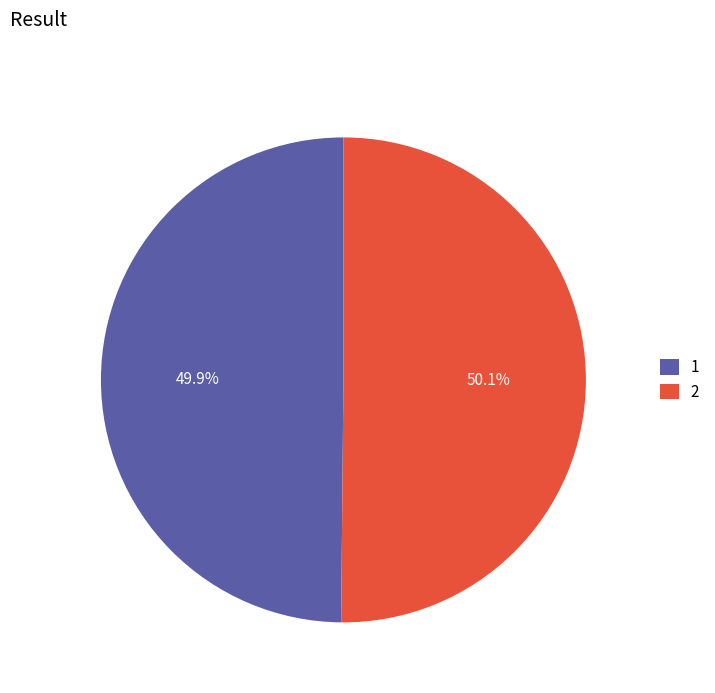

Does any single category account for the majority?

Yes